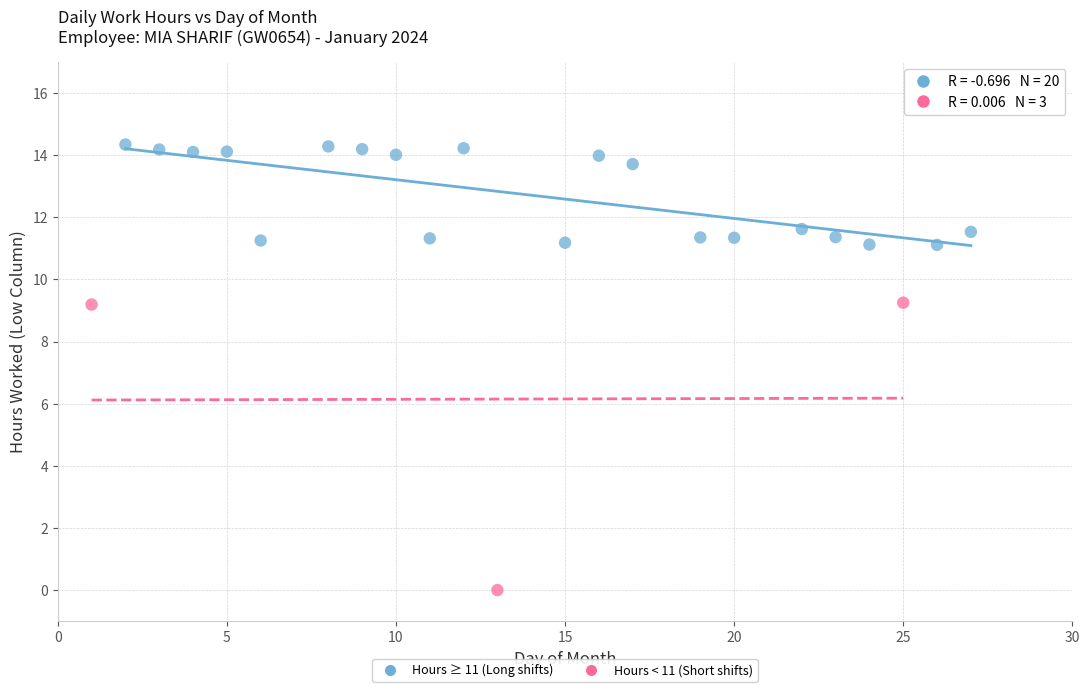

Which series reaches the maximum Y coordinate?

Hours ≥ 11 (Long shifts)